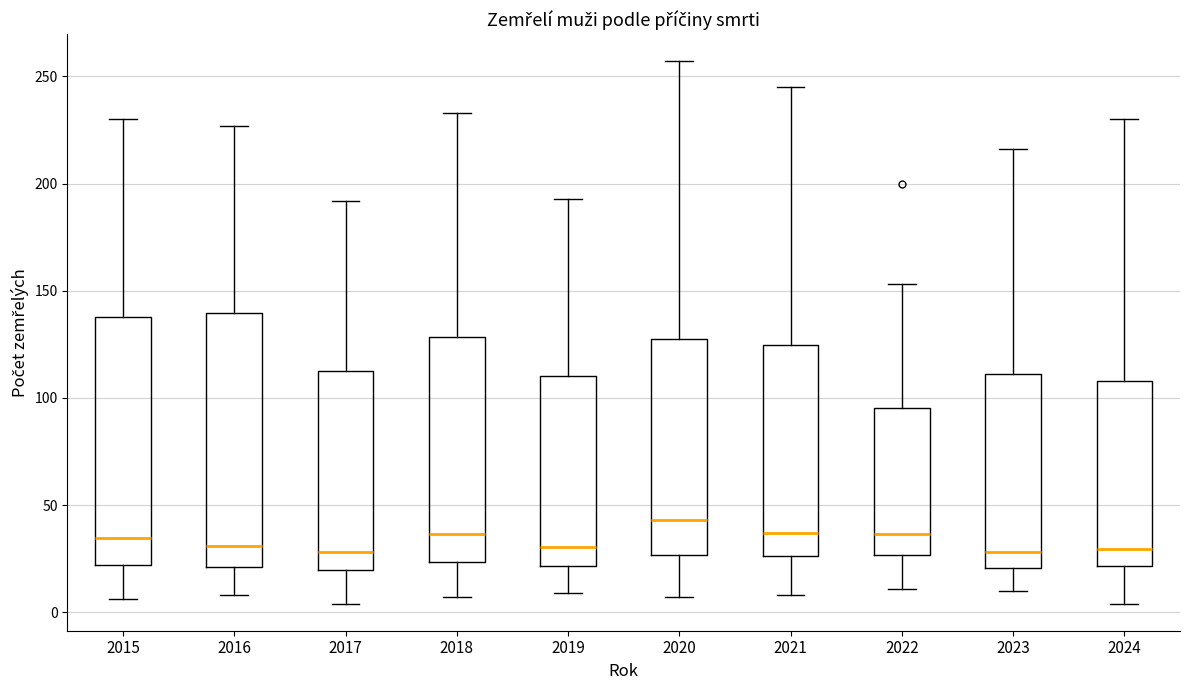

Reading left to right, transcribe this box plot: for each box, give where its median line is, the range the box spans, and where its two whiskers end, as read against the y-axis. The values are not printed on the chart, so give them approximately, as read against the axis.

2015: median 35, box 20 to 140, whiskers 5 to 230
2016: median 30, box 20 to 140, whiskers 10 to 225
2017: median 30, box 20 to 115, whiskers 5 to 190
2018: median 35, box 25 to 130, whiskers 5 to 235
2019: median 30, box 20 to 110, whiskers 10 to 195
2020: median 45, box 25 to 125, whiskers 5 to 255
2021: median 35, box 25 to 125, whiskers 10 to 245
2022: median 35, box 25 to 95, whiskers 10 to 155
2023: median 30, box 20 to 110, whiskers 10 to 215
2024: median 30, box 20 to 110, whiskers 5 to 230